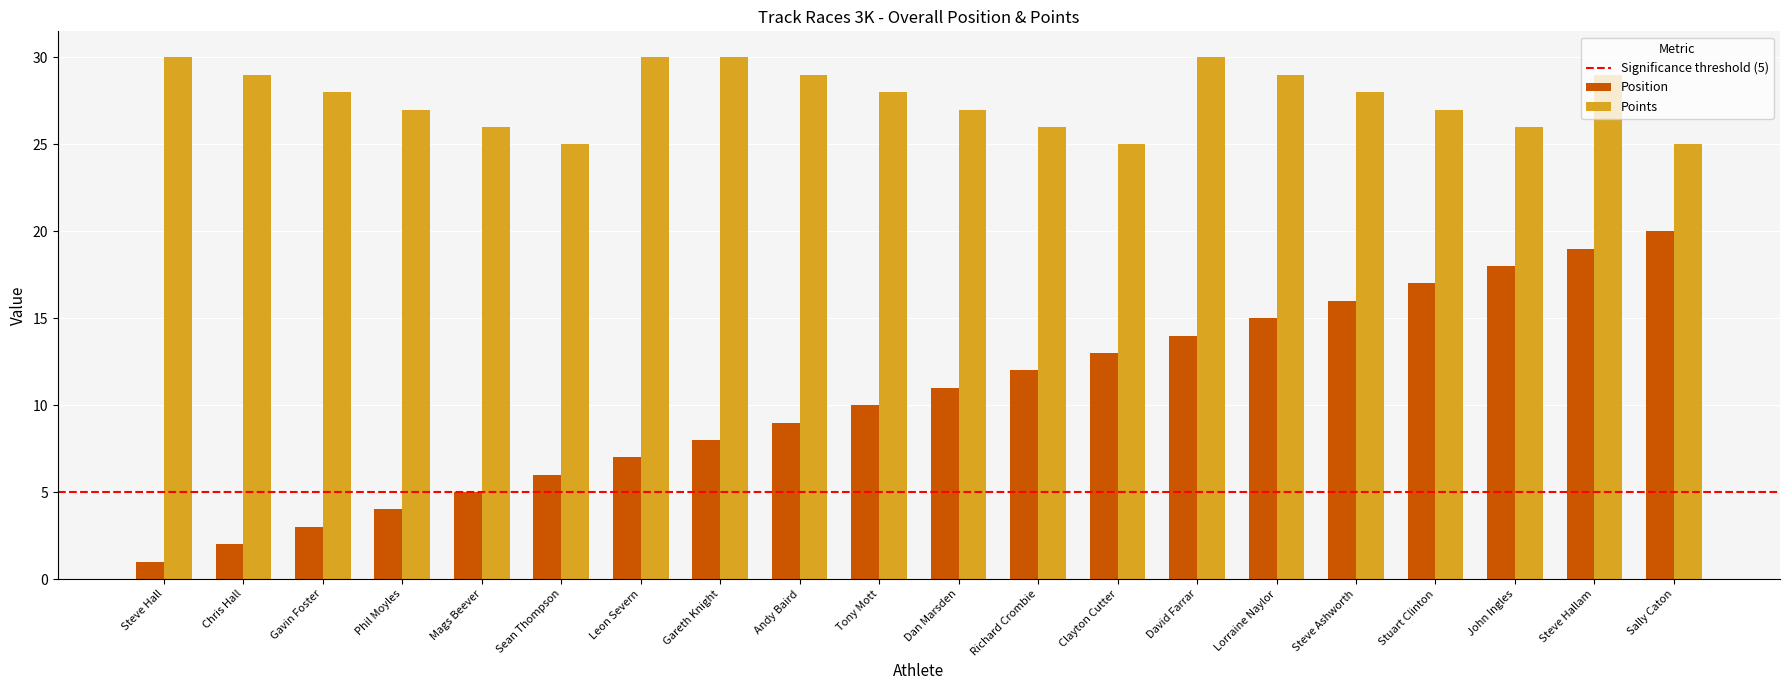

What is the difference between the maximum and minimum values in the Points series?

5